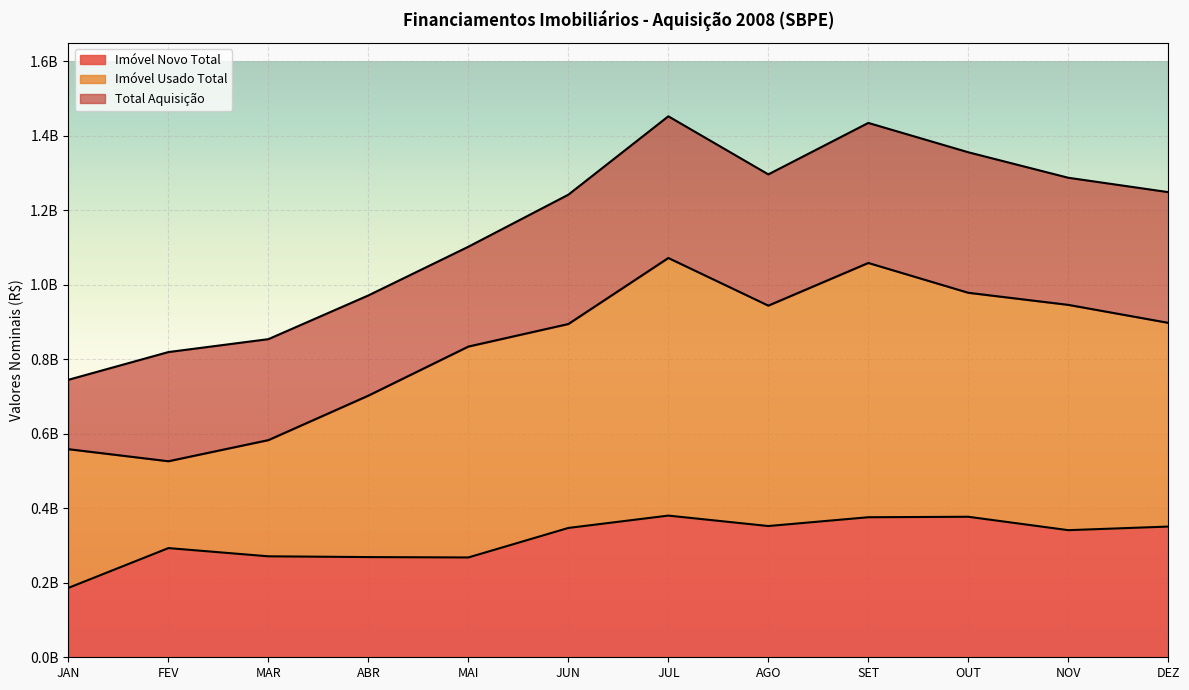

The Total Aquisição series shows 1905151393 at OUT. True or false?

False